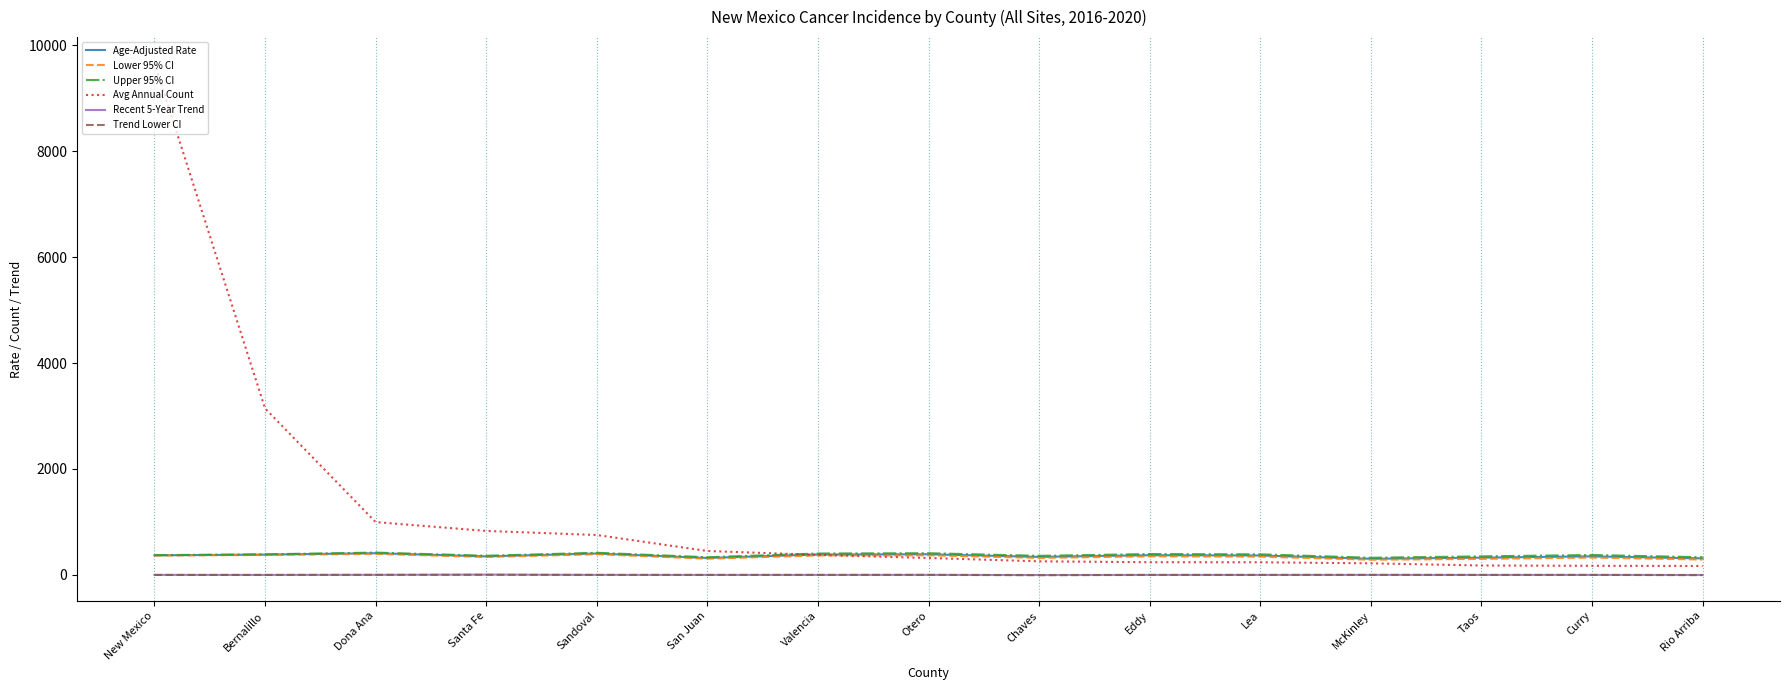

True or false: Age-Adjusted Rate and Avg Annual Count intersect in this chart.

True